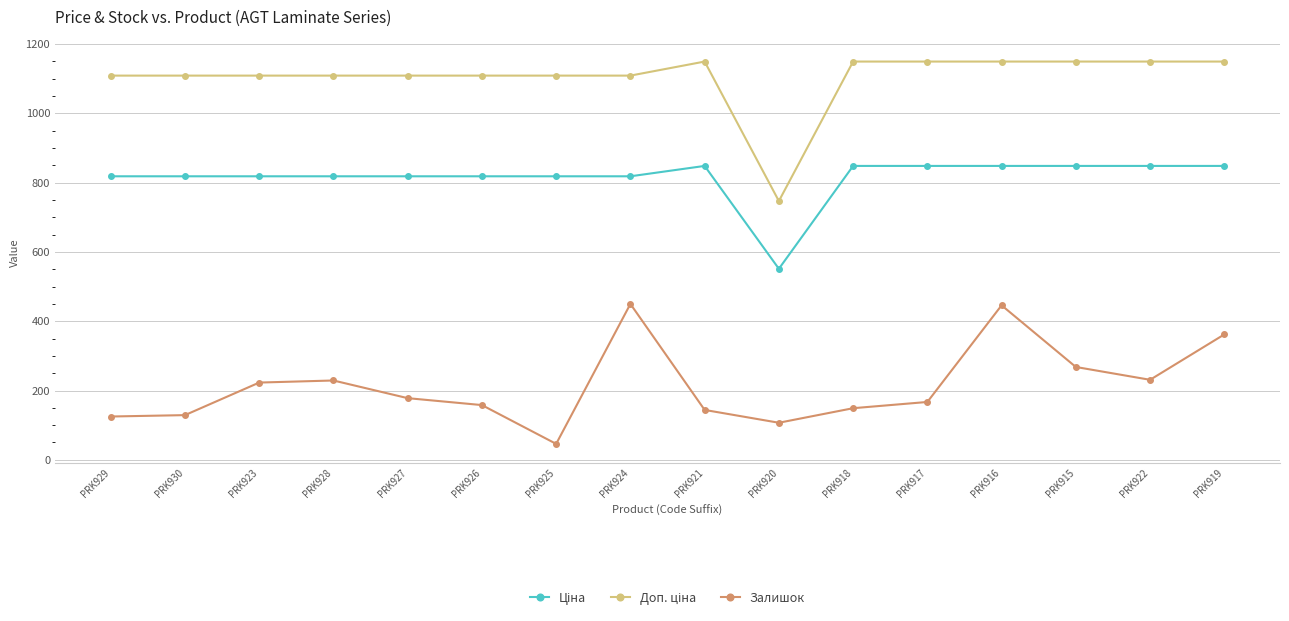

At how many categories does at least one series exceed 425?

16